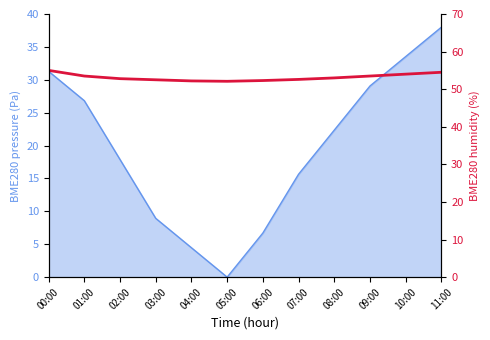

Reading left to right, extract all data points from this chart.

00:00=55.0	01:00=53.5	02:00=52.8	03:00=52.5	04:00=52.2	05:00=52.1	06:00=52.3	07:00=52.6	08:00=53.0	09:00=53.5	10:00=54.0	11:00=54.5